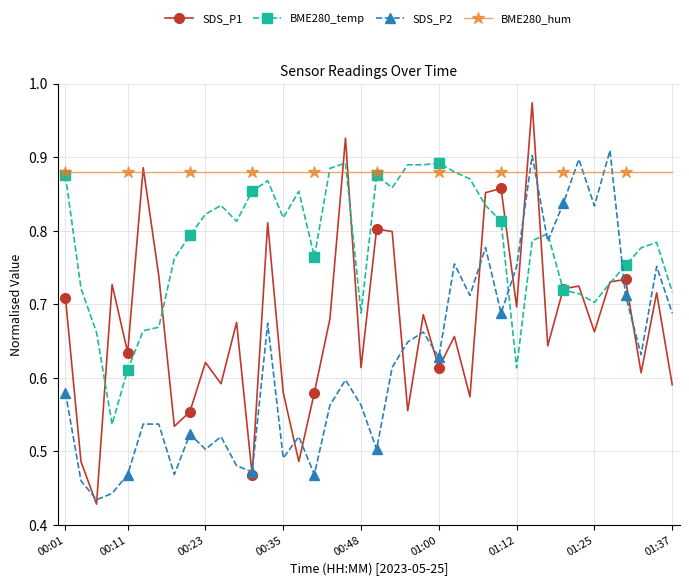

Which series ends up on top after the final intersection of SDS_P2 and BME280_temp?

BME280_temp